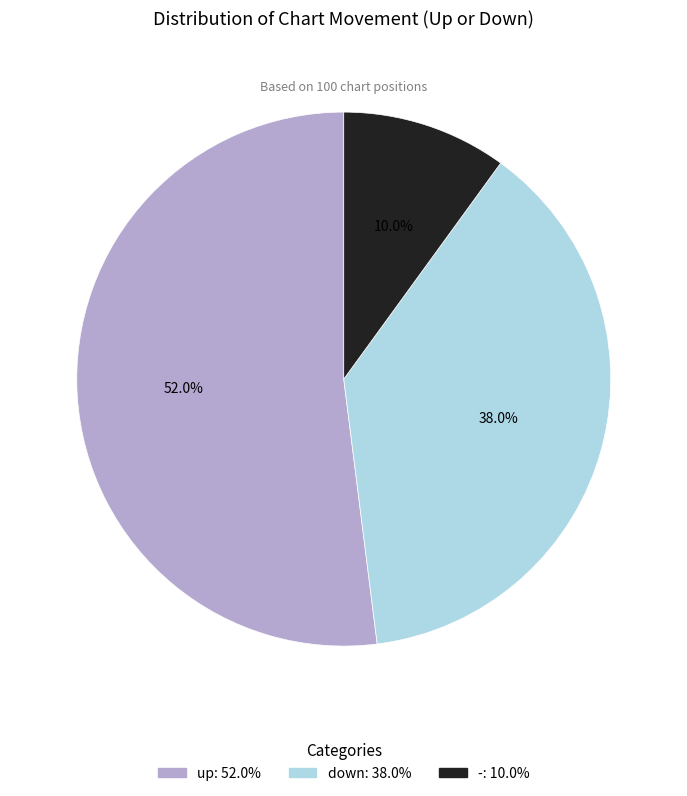

How many slices are in this pie chart?

3